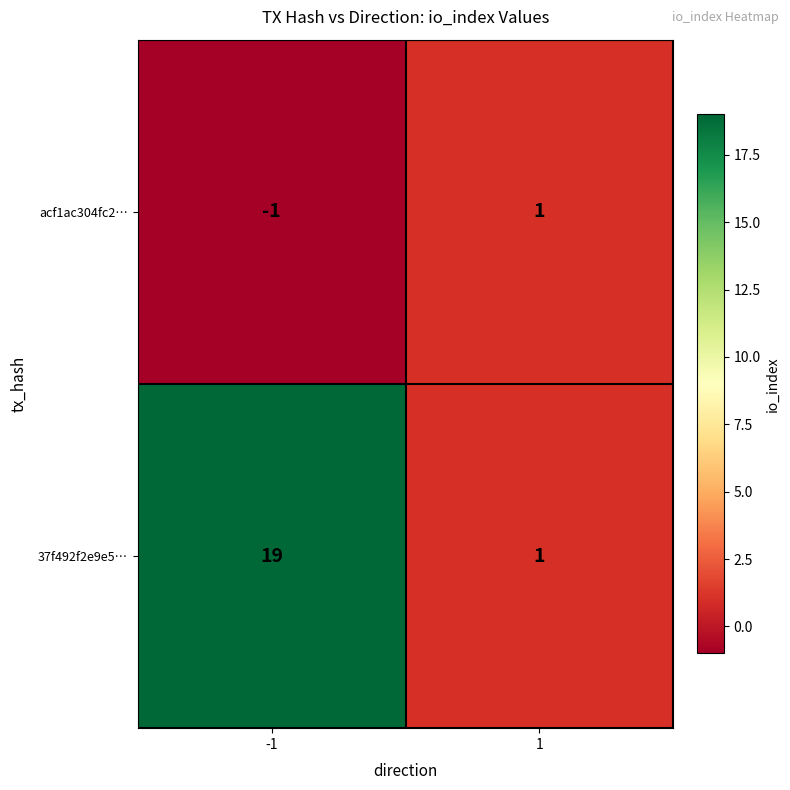

True or false: 37f492f2e9e5… has a value of 0 at 1.

False